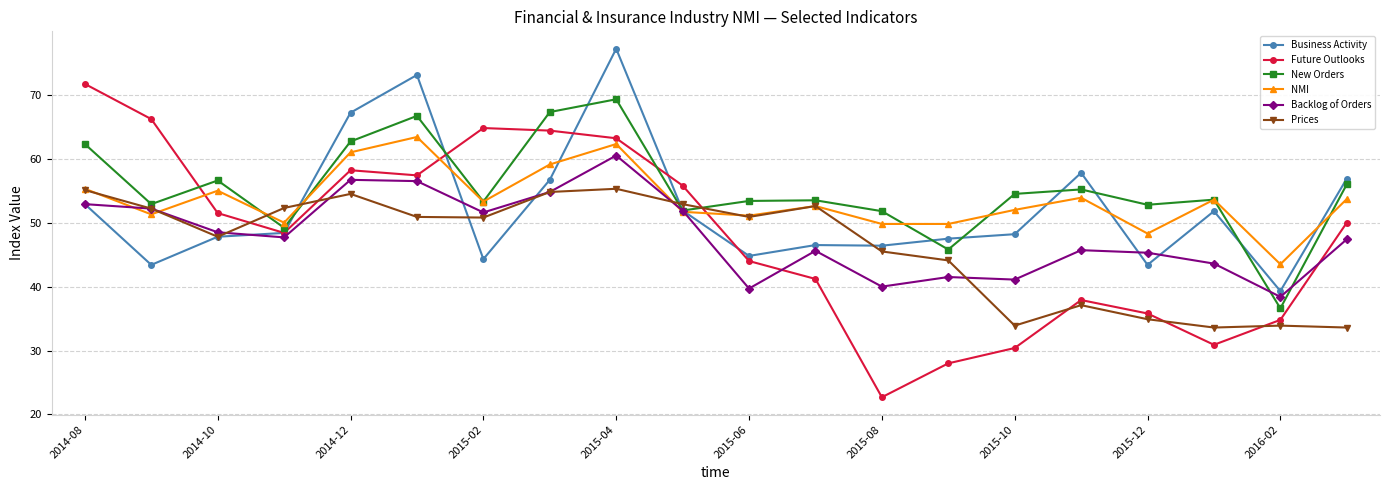

How many data points in Prices are less than 50?

9